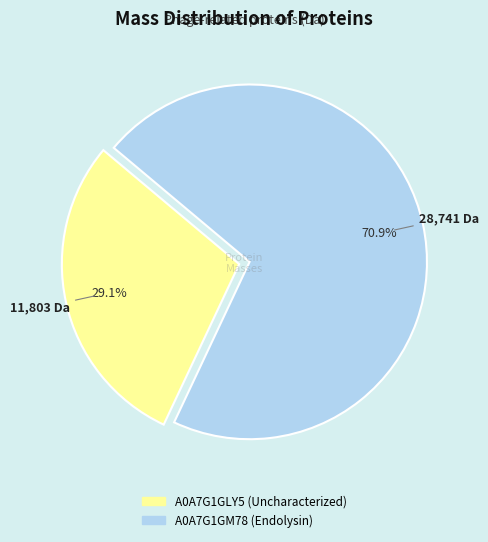

What is the largest slice in the pie chart?

A0A7G1GM78 (Endolysin)